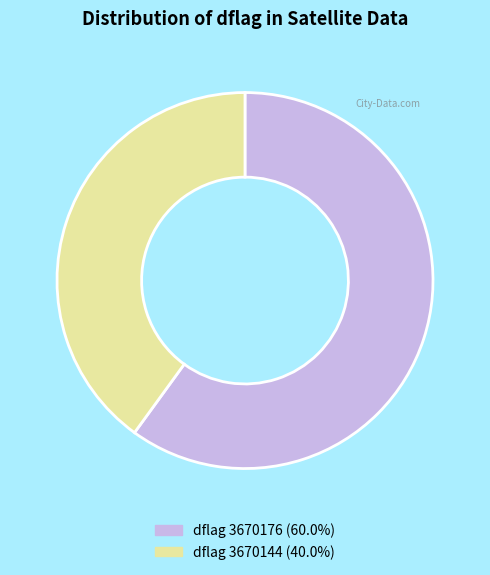

Is there any slice that represents more than half of the pie?

Yes